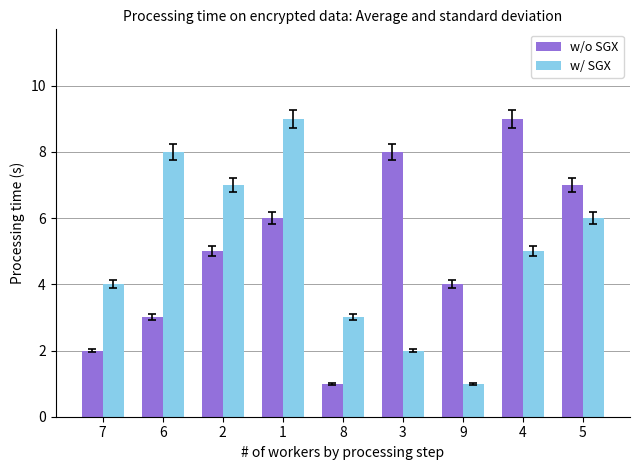

At which category is the sum across all series the highest?

1